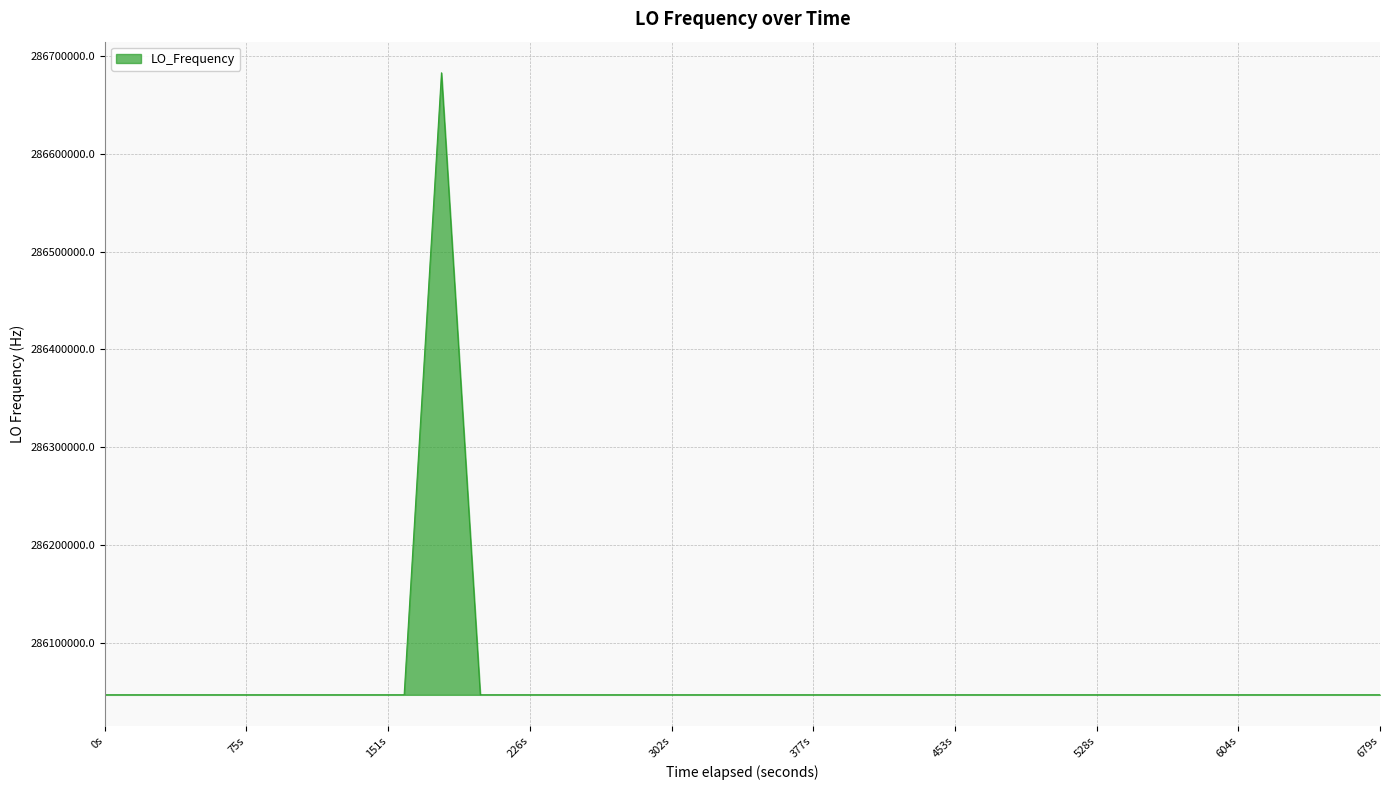

What is the smallest value displayed?

286046996.6